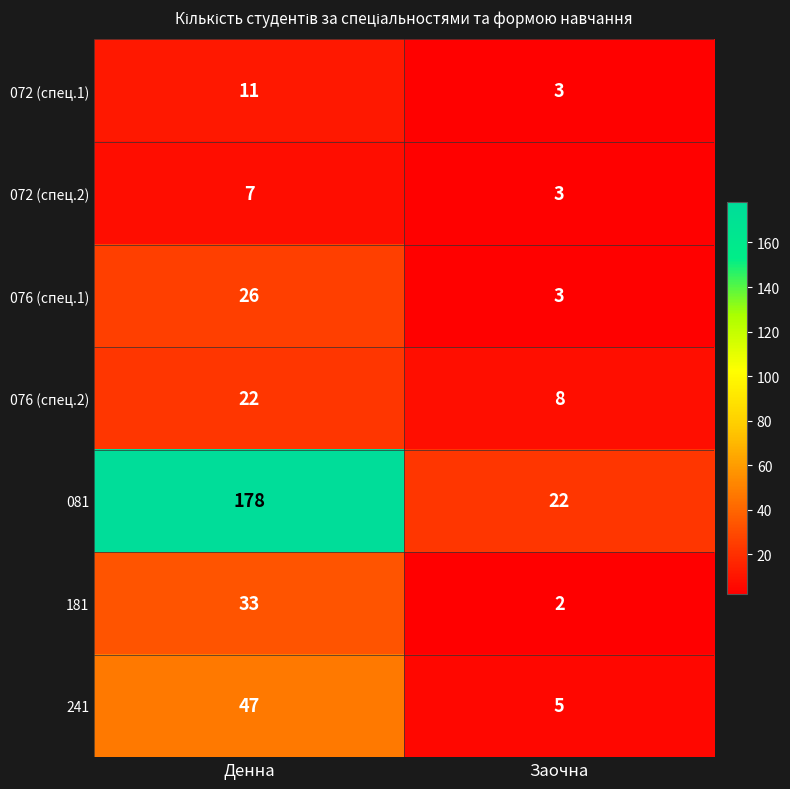

List the series in order of their peak value, highest first.

081, 241, 181, 076 (спец.1), 076 (спец.2), 072 (спец.1), 072 (спец.2)